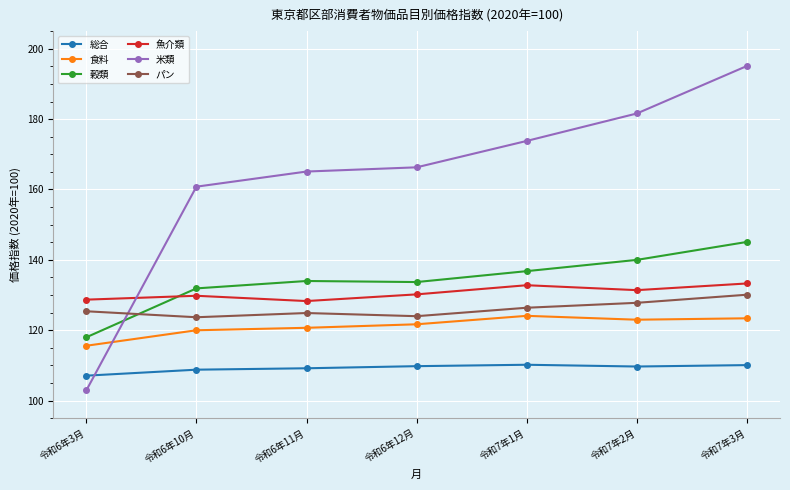

What is the maximum value for 穀類?

145.1